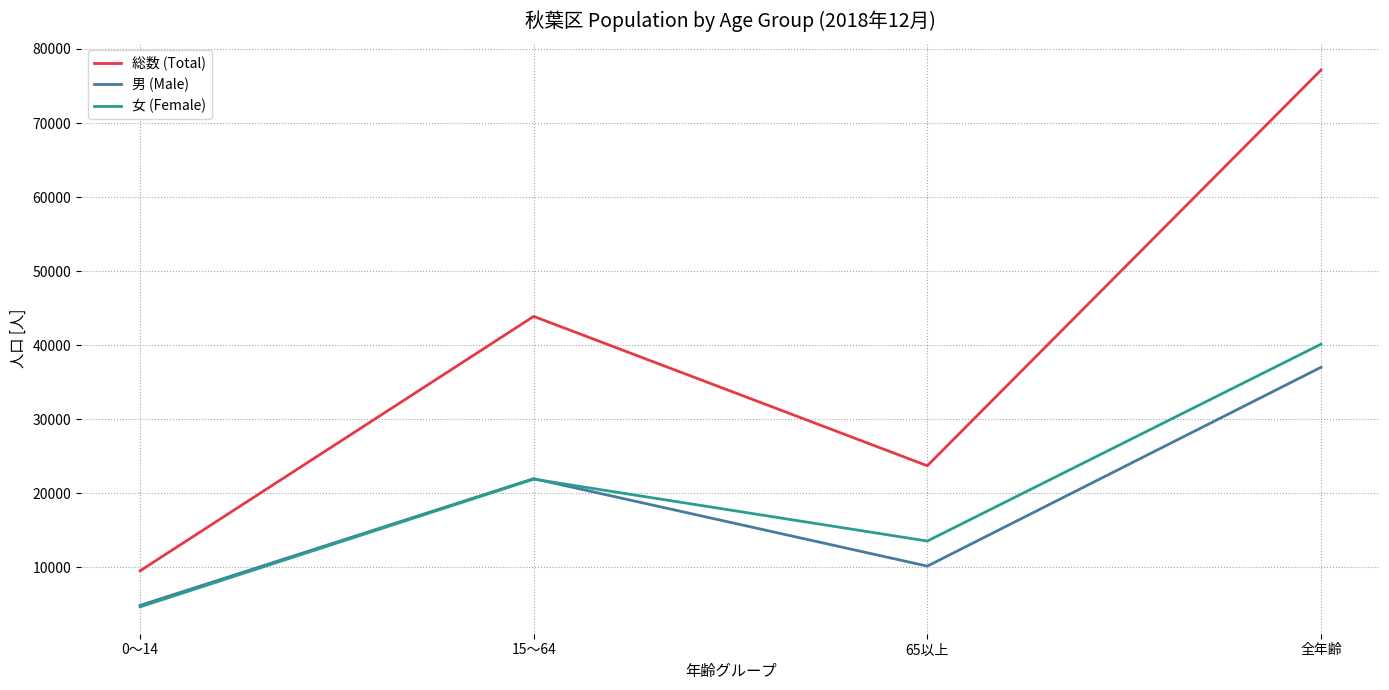

Which label corresponds to the largest value in the chart?

全年齢